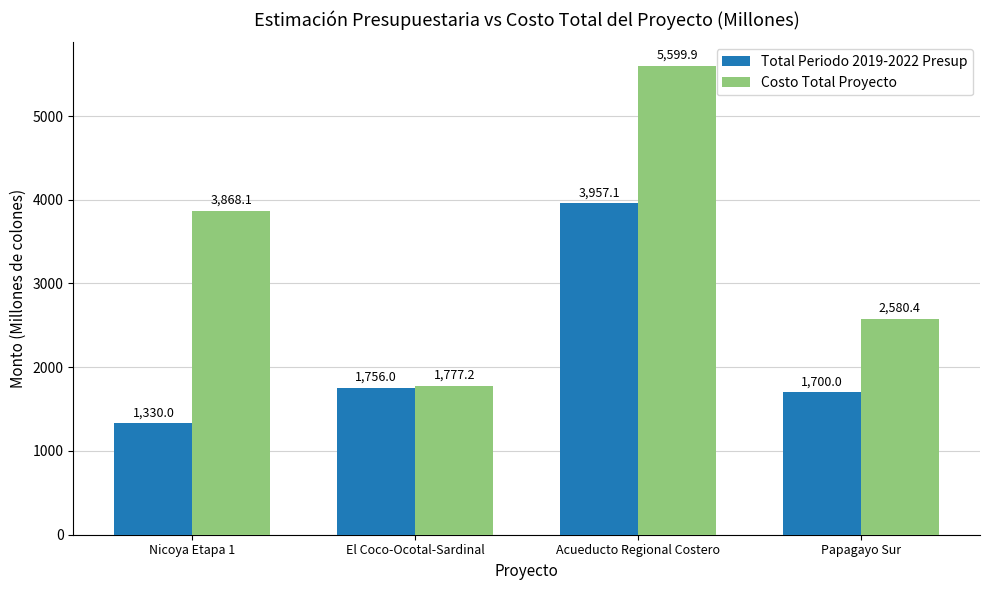

Rank the series by their maximum value, from highest to lowest.

Costo Total Proyecto, Total Periodo 2019-2022 Presup